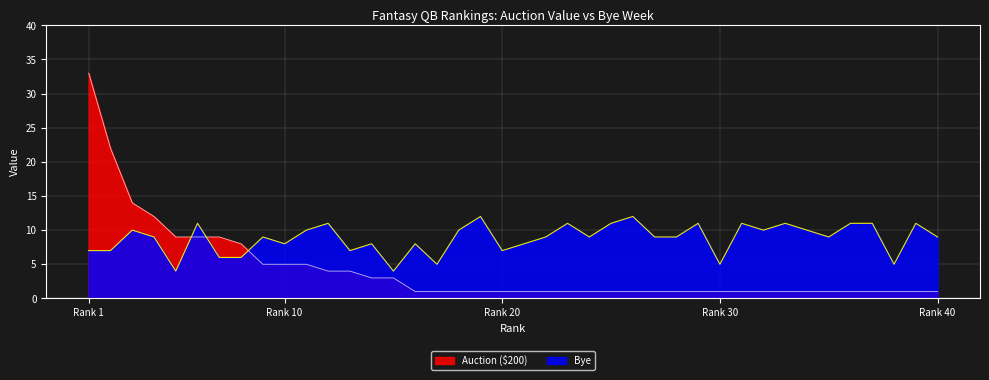

How many lines are shown in the chart?

2